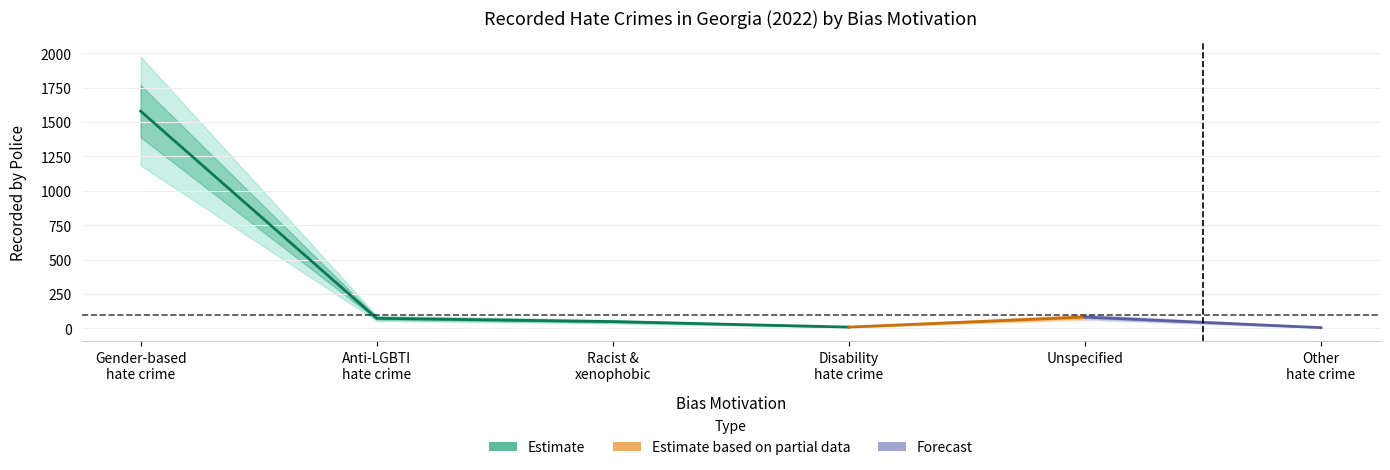

The value of Disability hate crime at Damage to property is 2. True or false?

False